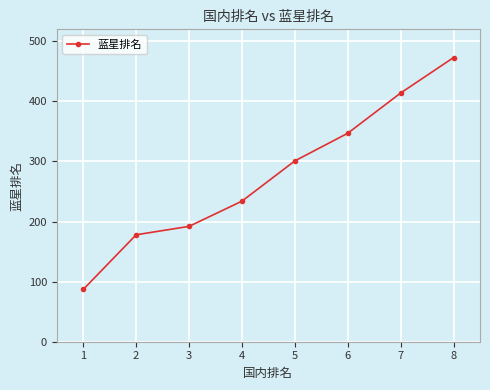

What is the difference between the second highest and minimum values?

327